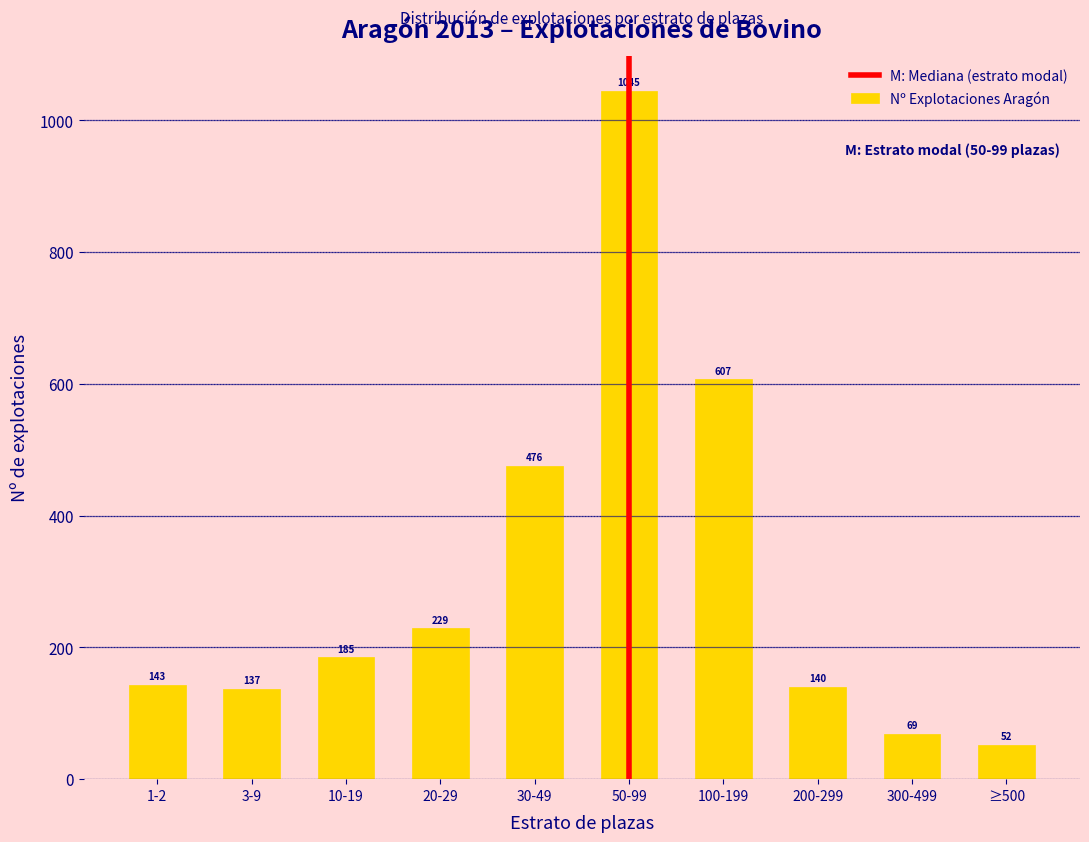

Reading left to right, list all the values displayed in this chart.

1-2=143	3-9=137	10-19=185	20-29=229	30-49=476	50-99=1045	100-199=607	200-299=140	300-499=69	≥500=52